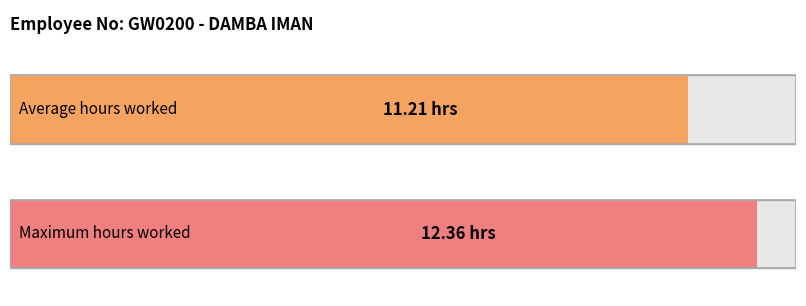

What is the greatest value displayed?

12.4